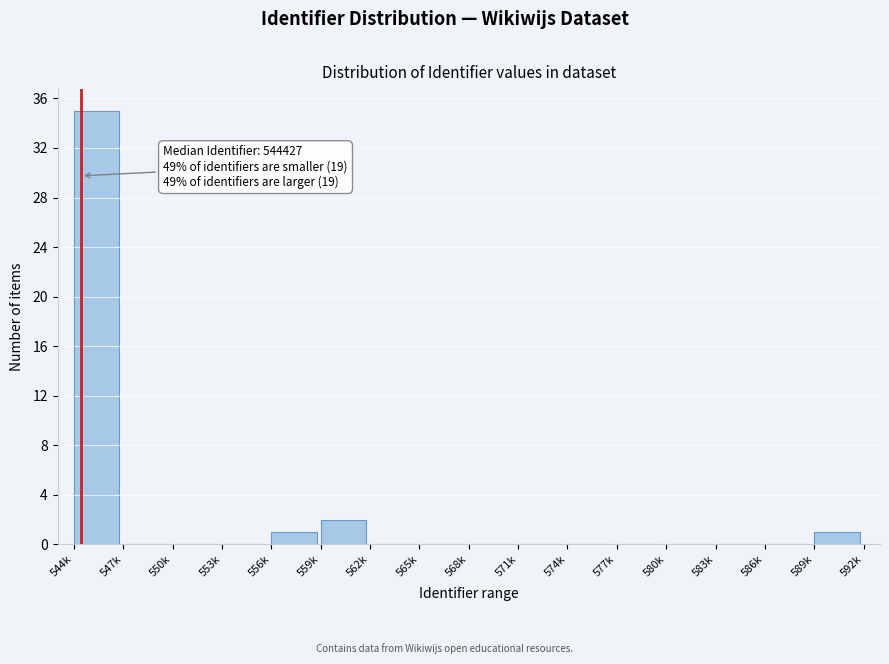

Reading left to right, what are all the values shown in this chart?

544k=35	547k=0	550k=0	553k=0	556k=1	559k=2	562k=0	565k=0	568k=0	571k=0	574k=0	577k=0	580k=0	583k=0	586k=0	589k=1